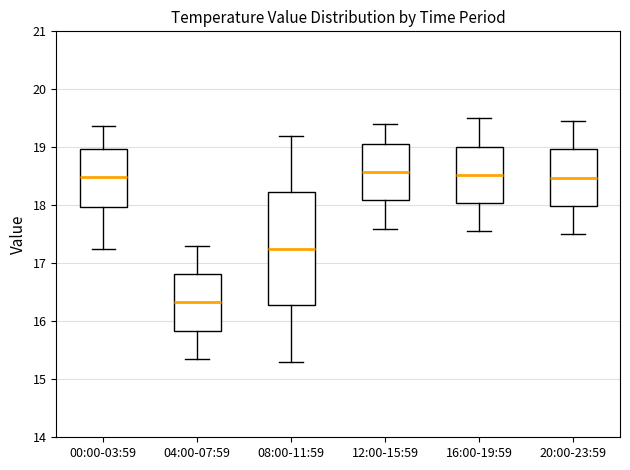

Where is the upper edge of the box for 04:00-07:59 on the y-axis? The values are not printed on the chart, so give them approximately, as read against the axis.

16.8